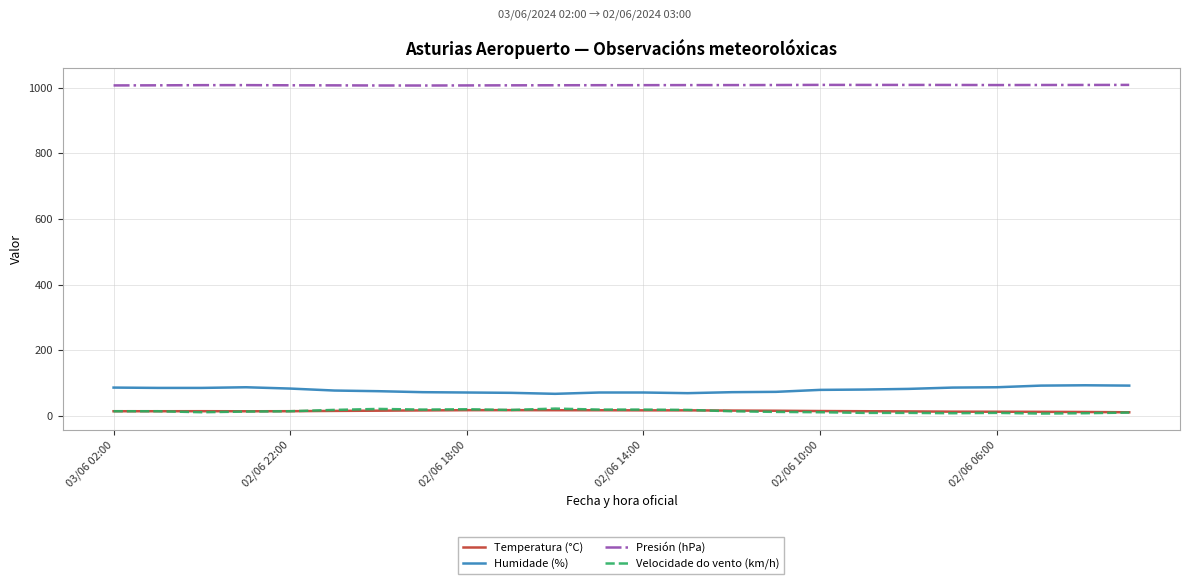

True or false: Presión (hPa) and Humidade (%) intersect in this chart.

False